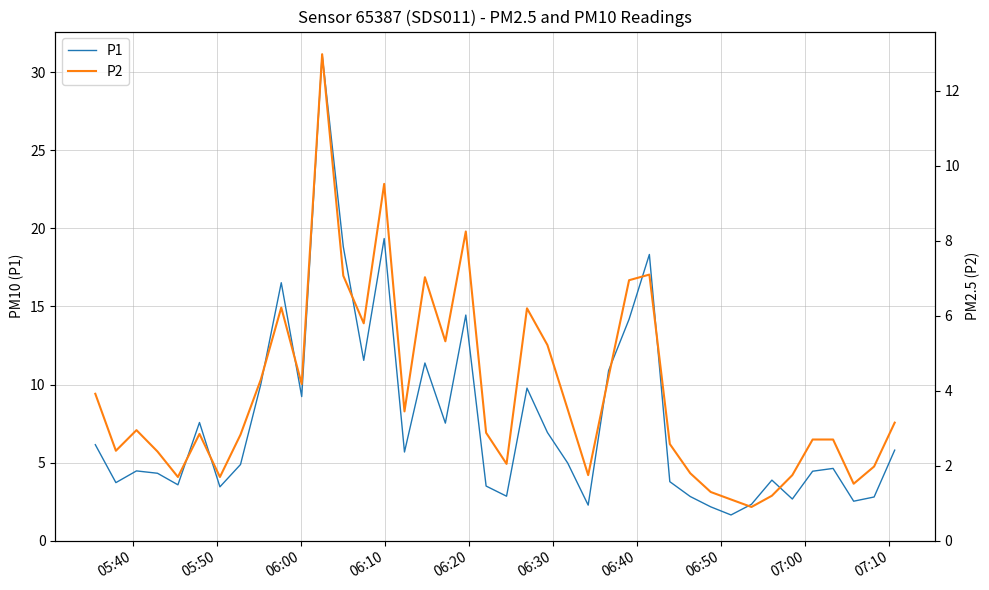

In P2, how many points are lower than both neighbors (excluding endpoints)?

11